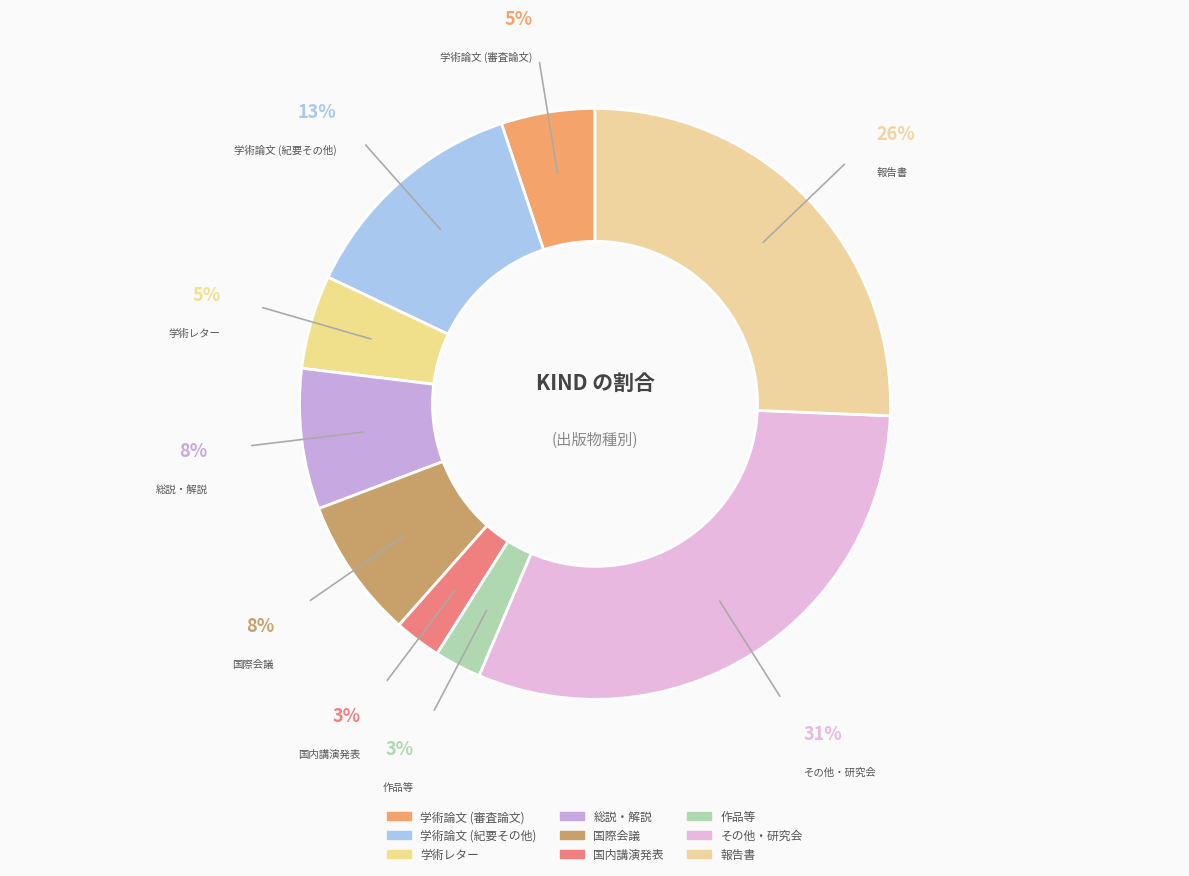

To the nearest percent, what is the average slice percentage?

11%